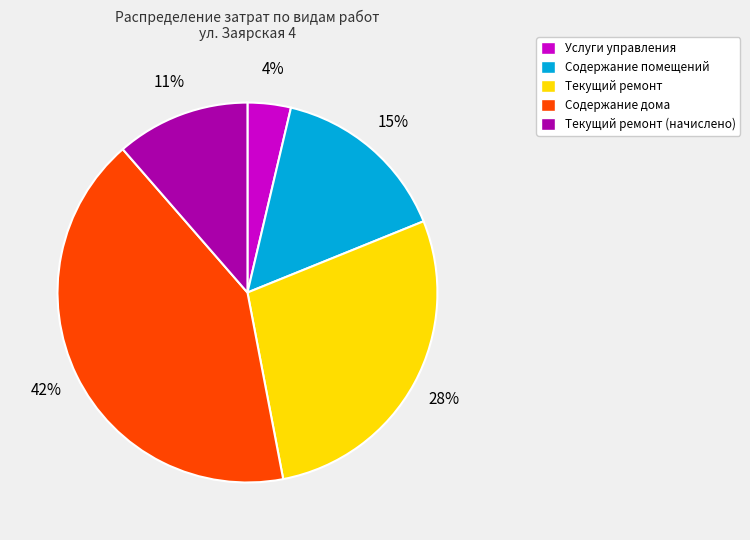

Combined, do Содержание дома and Текущий ремонт (начислено) account for over 50%?

Yes